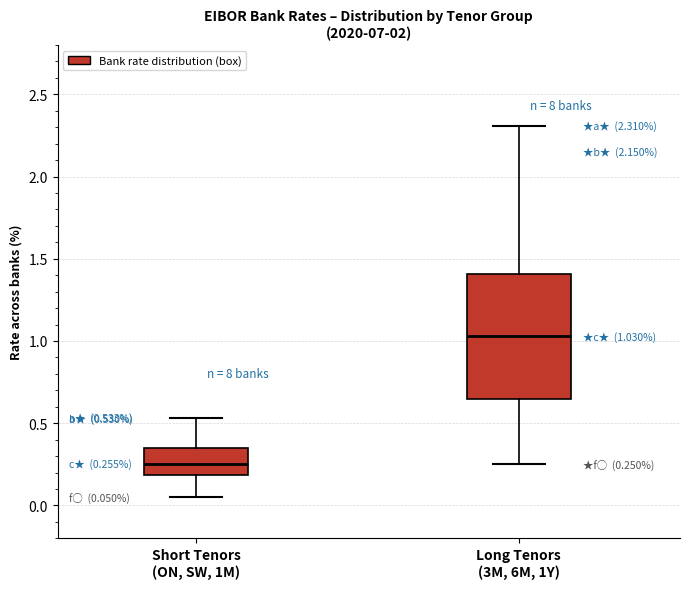

Which box's median line is the highest?

Long Tenors (3M, 6M, 1Y)